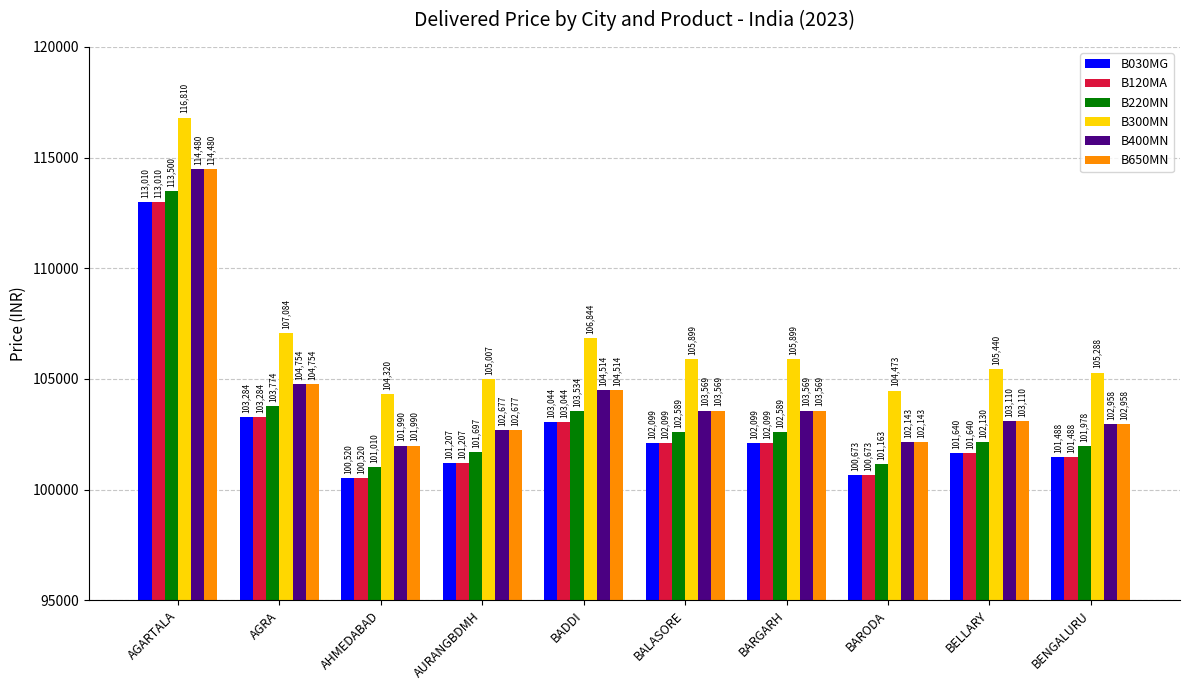

Which series has the largest total across all categories?

B300MN